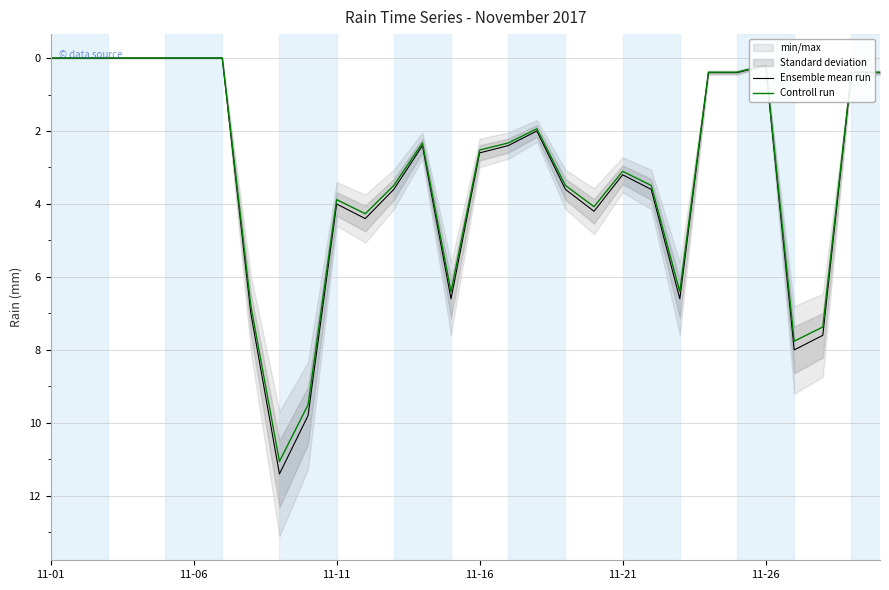

Is it true that Ensemble mean run equals 5.9 at 11-06?

False